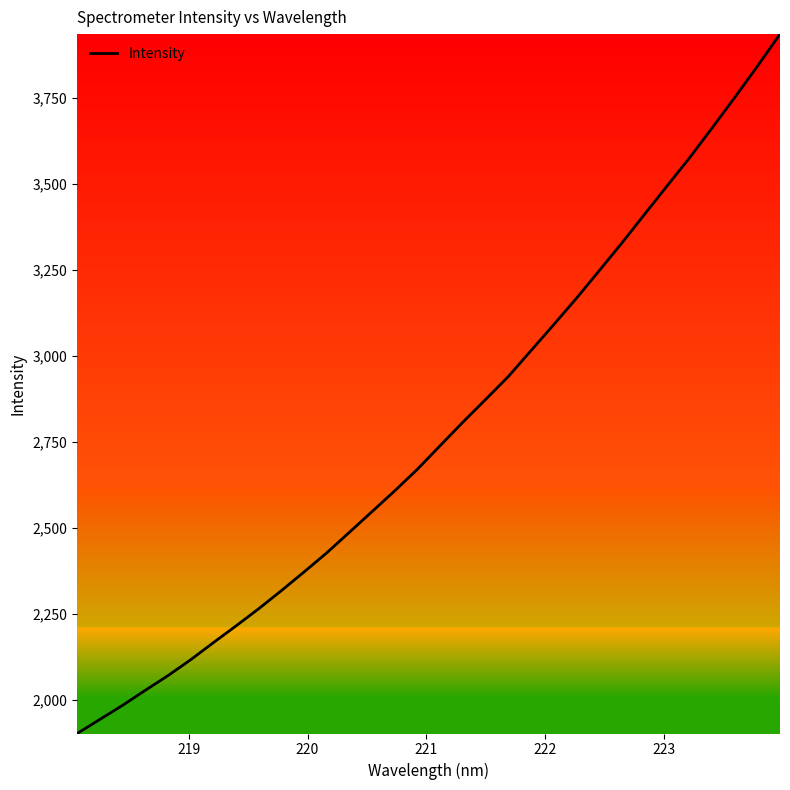

What is the minimum value shown in the chart?

1902.8